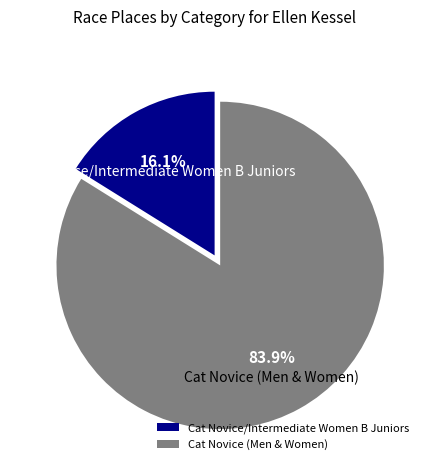

Is it true that Cat Novice (Men & Women) is 71% of the pie?

False